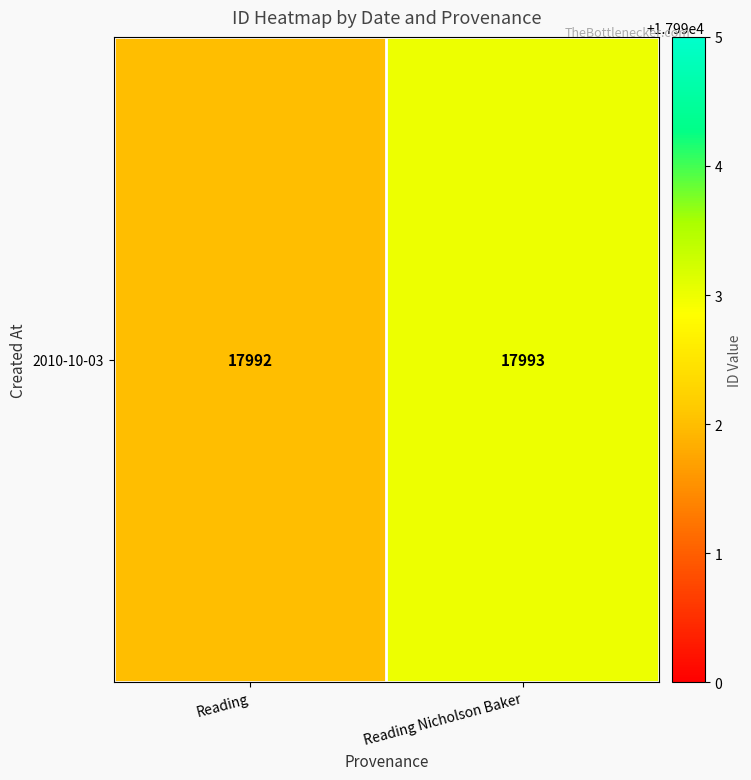

Rank the categories by value from lowest to highest.

Reading, Reading Nicholson Baker